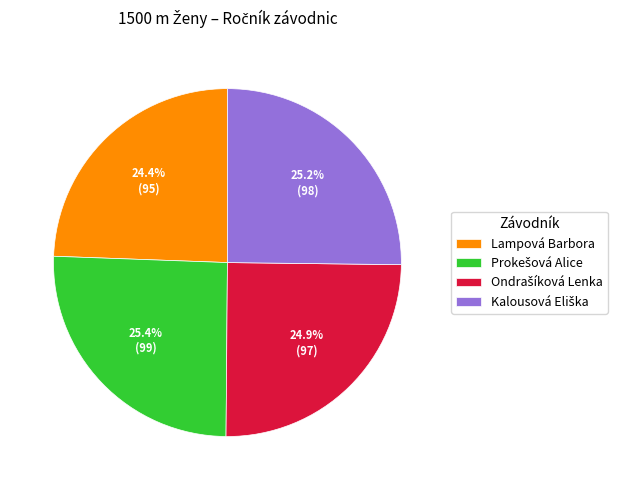

What is the smallest slice in the pie chart?

Lampová Barbora